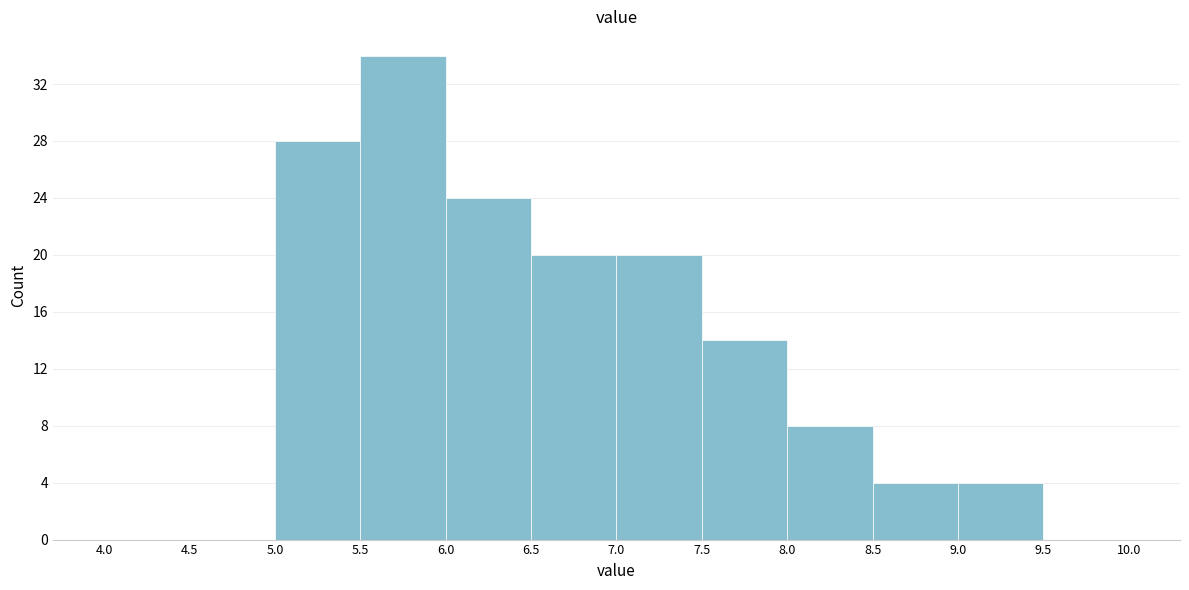

Reading left to right, transcribe this chart: for each bar, give the range it covers on the x-axis and its height. The values are not printed on the chart, so give them approximately, as read against the axis.

4.0 to 4.5: 0
4.5 to 5.0: 0
5.0 to 5.5: 28
5.5 to 6.0: 34
6.0 to 6.5: 24
6.5 to 7.0: 20
7.0 to 7.5: 20
7.5 to 8.0: 14
8.0 to 8.5: 8
8.5 to 9.0: 4
9.0 to 9.5: 4
9.5 to 10.0: 0